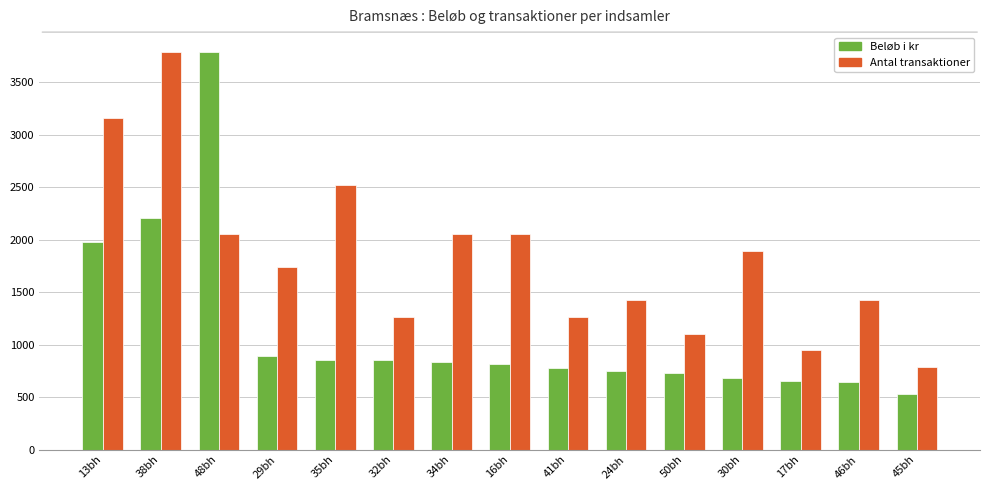

What is the difference between the highest and lowest values at 38bh?

1582.5